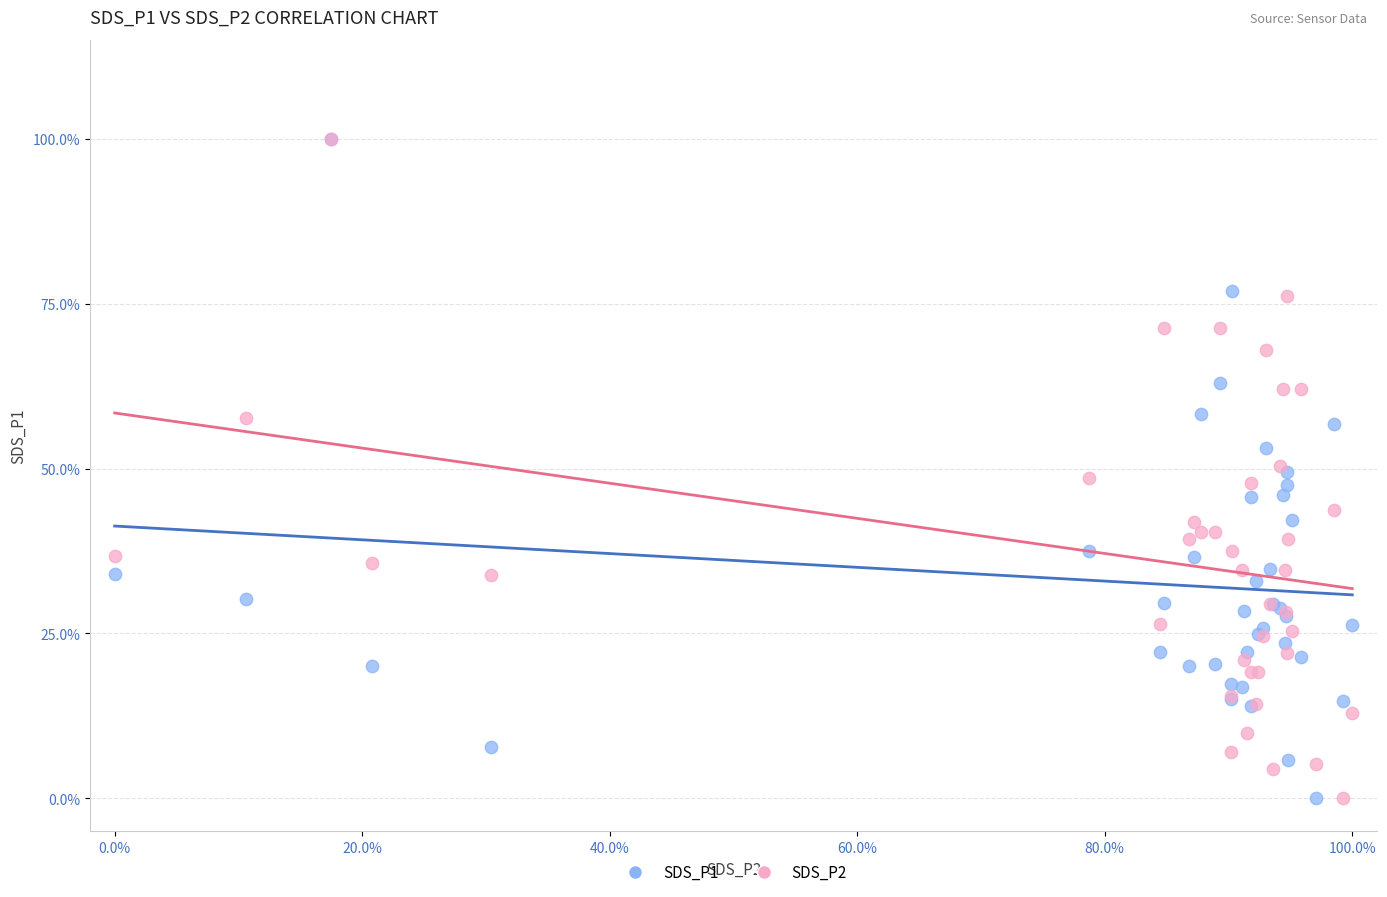

What are all the series names shown in the legend?

SDS_P1, SDS_P2